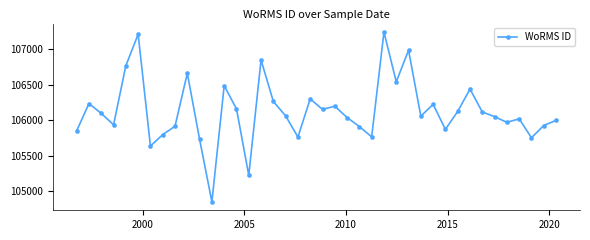

How many interior local peaks (higher than both neighbors) does the data have?

12